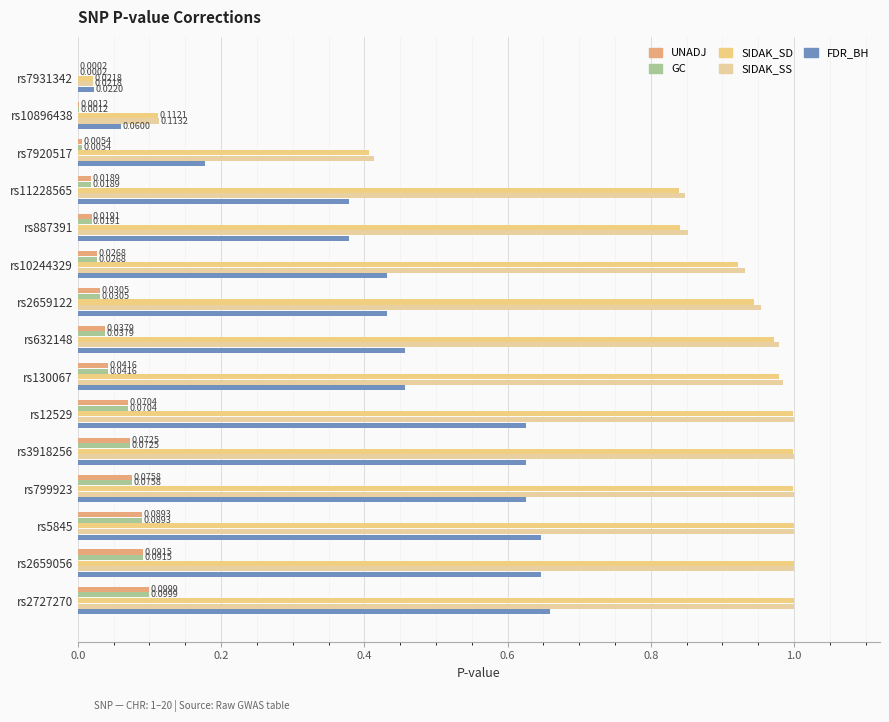

Which series has the largest total across all categories?

SIDAK_SS